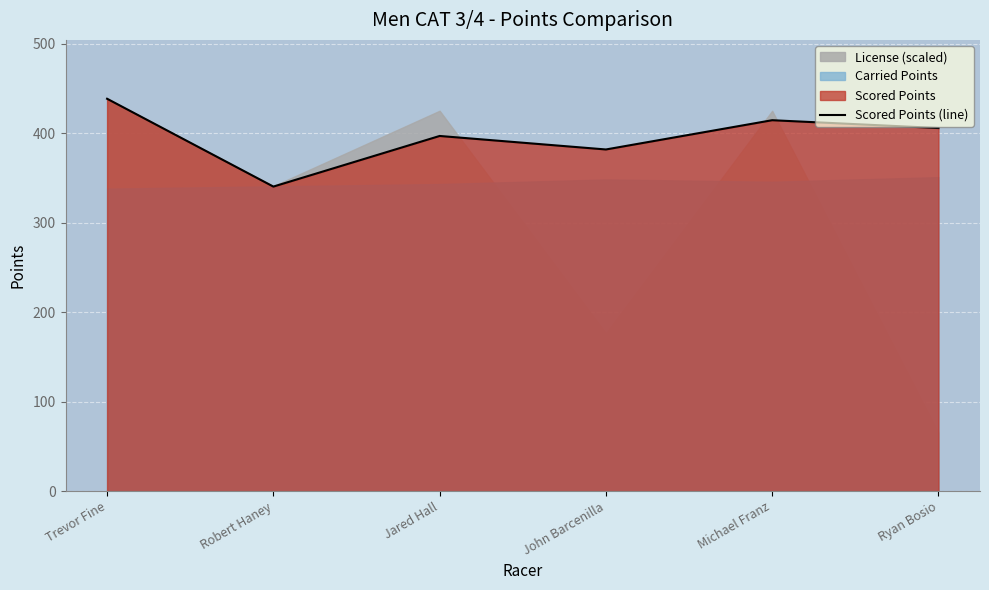

What is the approximate value at Ryan Bosio?

405.7